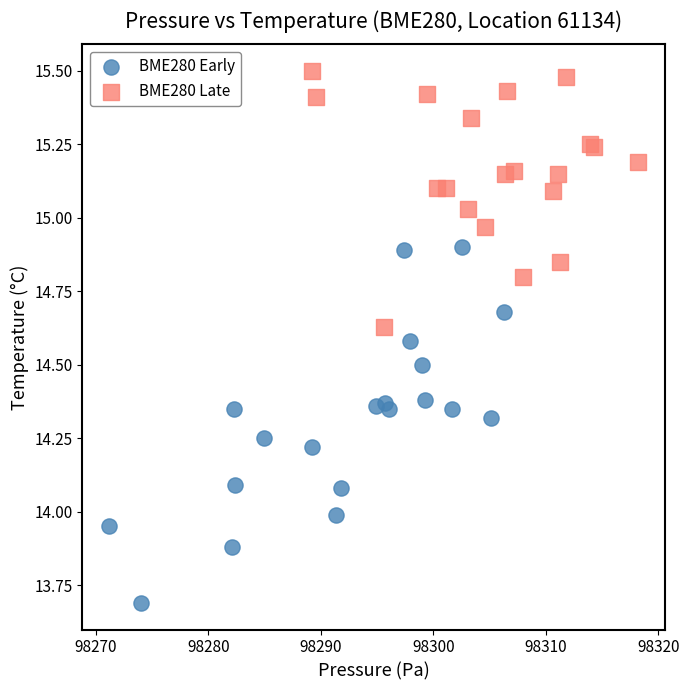

Which series contains the lowest Y value?

BME280 Early